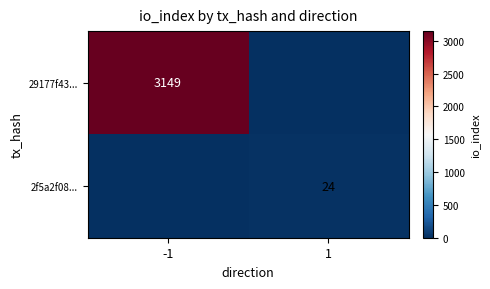

Is it true that 29177f43... equals 1325 at -1?

False